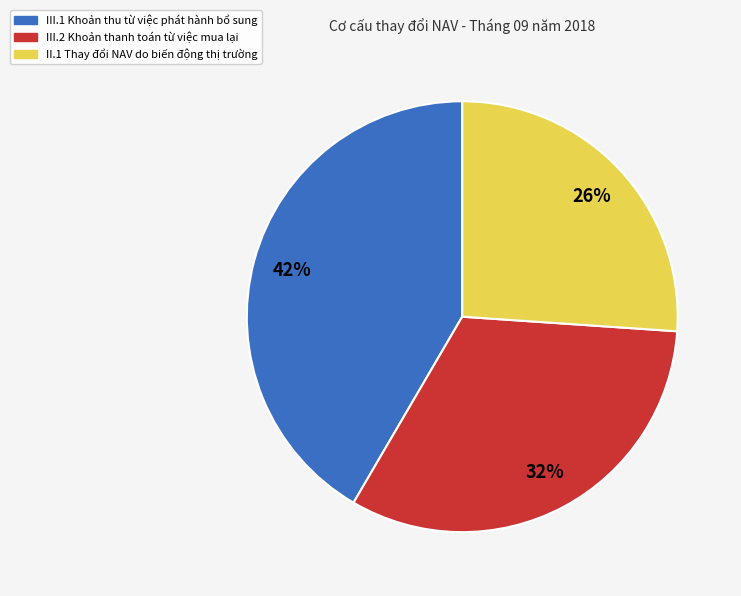

To the nearest percent, what is the combined percentage of III.2 Khoản thanh toán từ việc mua lại and II.1 Thay đổi NAV do biến động thị trường?

58%